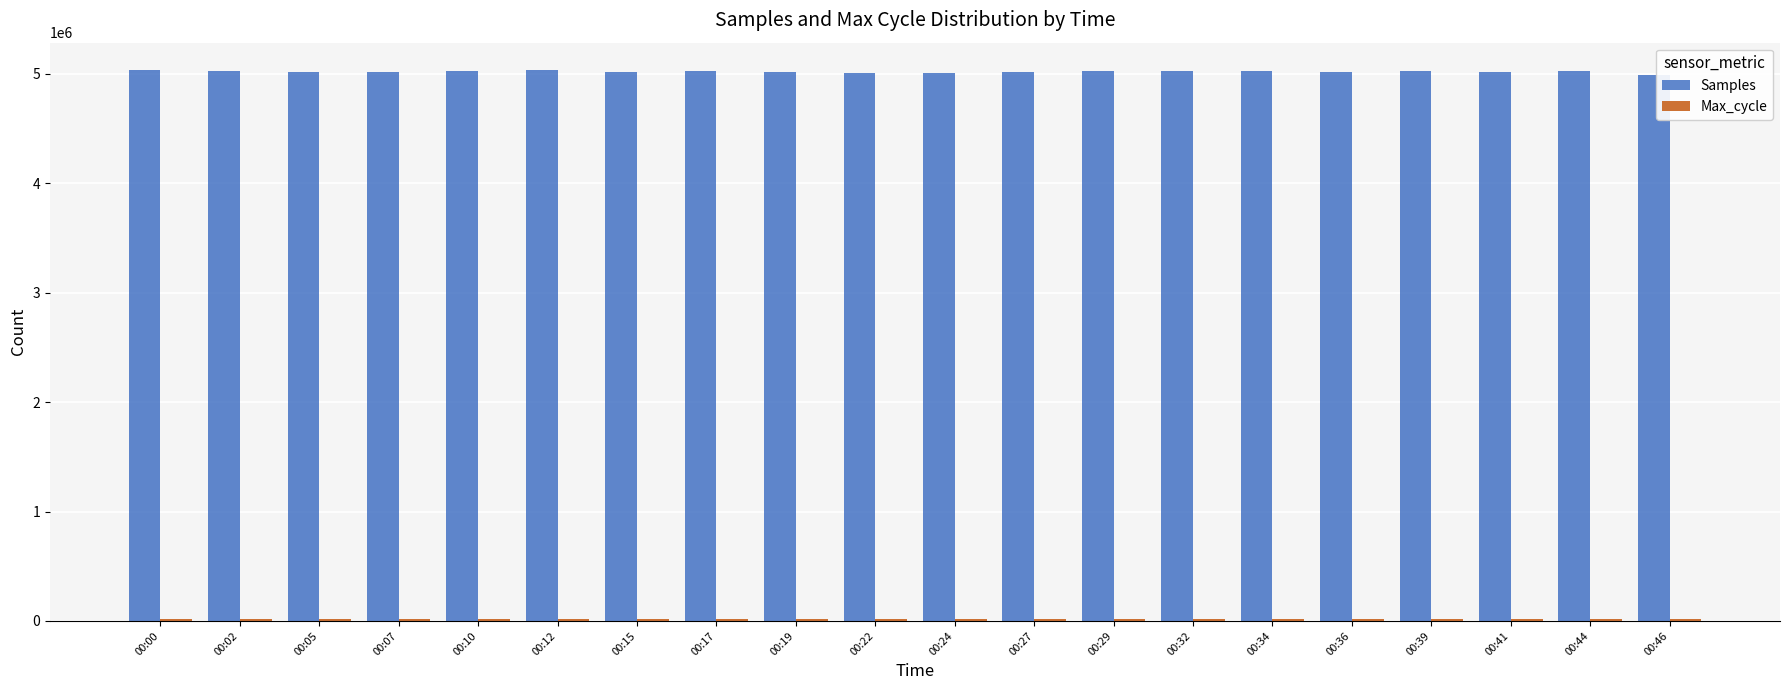

The value of Samples at 00:07 is 3289318. True or false?

False